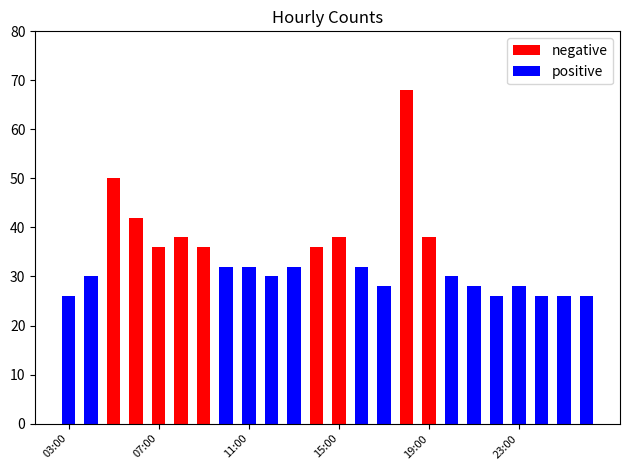

What is the highest value of the negative series?

68